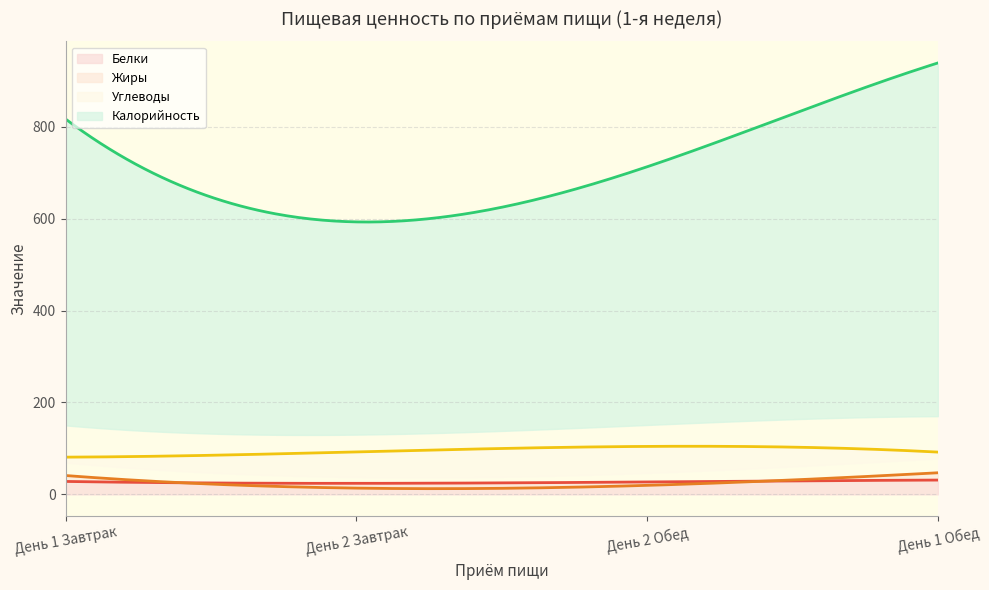

Reading left to right, list all the values displayed in this chart.

Белки: 28.1	24.0	27.0	31.1
Жиры: 41.0	13.6	19.6	47.0
Углеводы: 81.0	92.4	104.4	92.0
Калорийность: 817.0	593.0	713.0	939.0